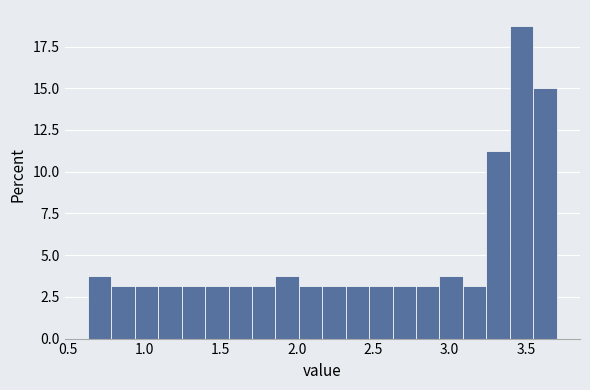

Around what value on the x-axis is the tallest bar? Give the approximate position of its centre, as read against the axis.

3.45